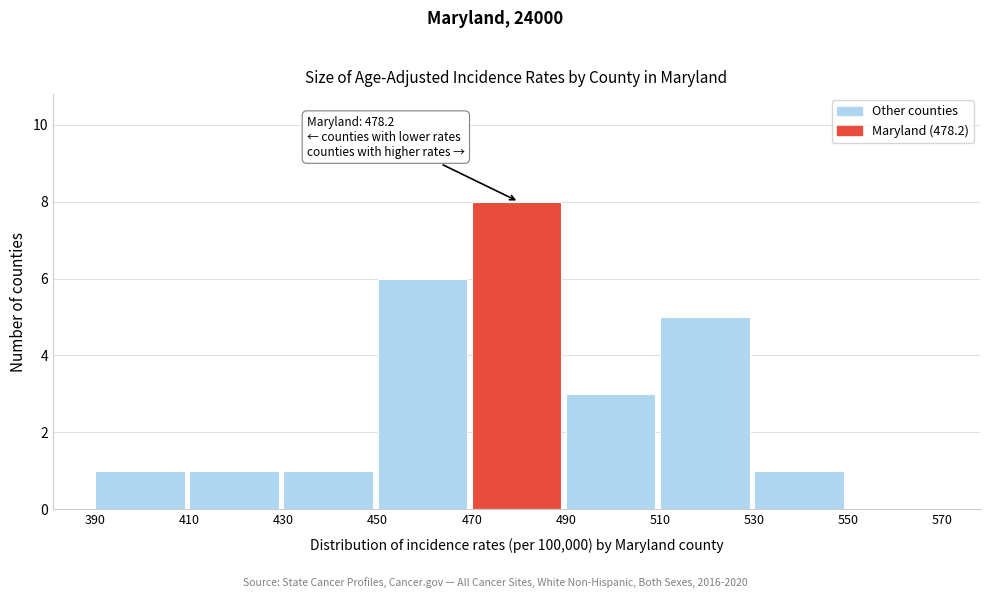

Which range on the x-axis has the tallest bar?

470 to 490